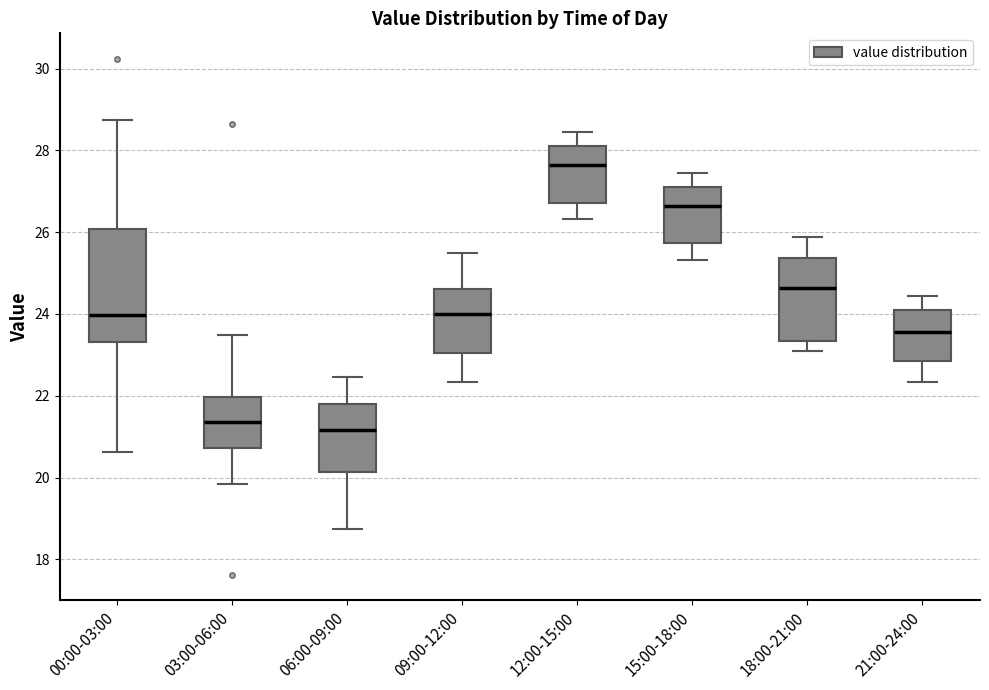

Reading left to right, transcribe this box plot: for each box, give where its median line is, the range the box spans, and where its two whiskers end, as read against the y-axis. The values are not printed on the chart, so give them approximately, as read against the axis.

00:00-03:00: median 24.0, box 23.4 to 26.0, whiskers 20.6 to 28.8
03:00-06:00: median 21.4, box 20.8 to 22.0, whiskers 19.8 to 23.4
06:00-09:00: median 21.2, box 20.2 to 21.8, whiskers 18.8 to 22.4
09:00-12:00: median 24.0, box 23.0 to 24.6, whiskers 22.4 to 25.6
12:00-15:00: median 27.6, box 26.8 to 28.2, whiskers 26.4 to 28.4
15:00-18:00: median 26.6, box 25.8 to 27.2, whiskers 25.4 to 27.4
18:00-21:00: median 24.6, box 23.4 to 25.4, whiskers 23.2 to 25.8
21:00-24:00: median 23.6, box 22.8 to 24.2, whiskers 22.4 to 24.4